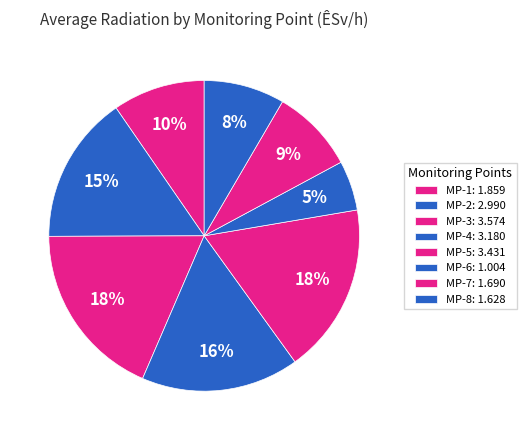

What is the ratio of the value at MP-4 to the value at MP-6?

3.2